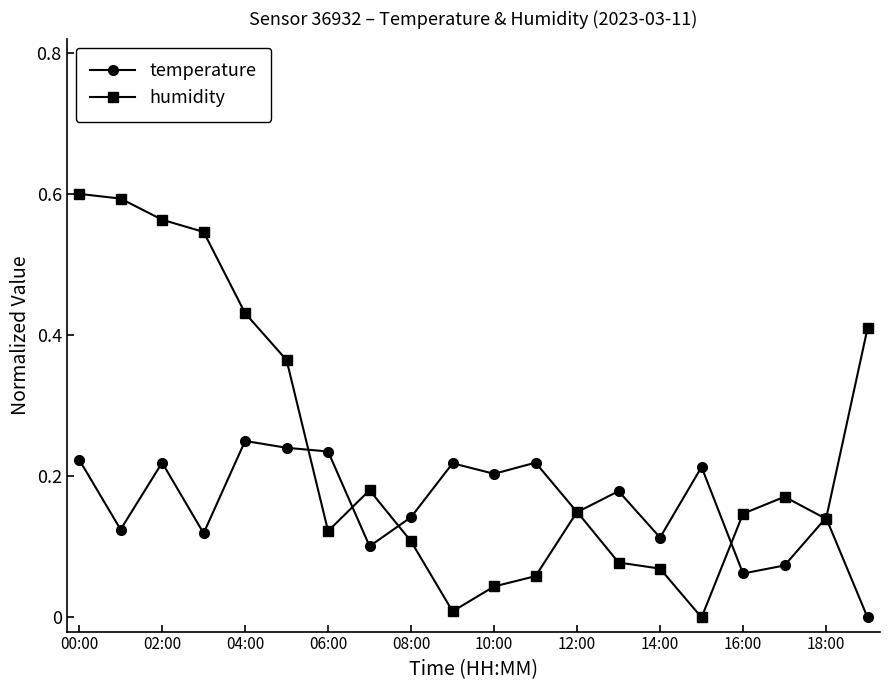

Which series has the largest total across all categories?

humidity